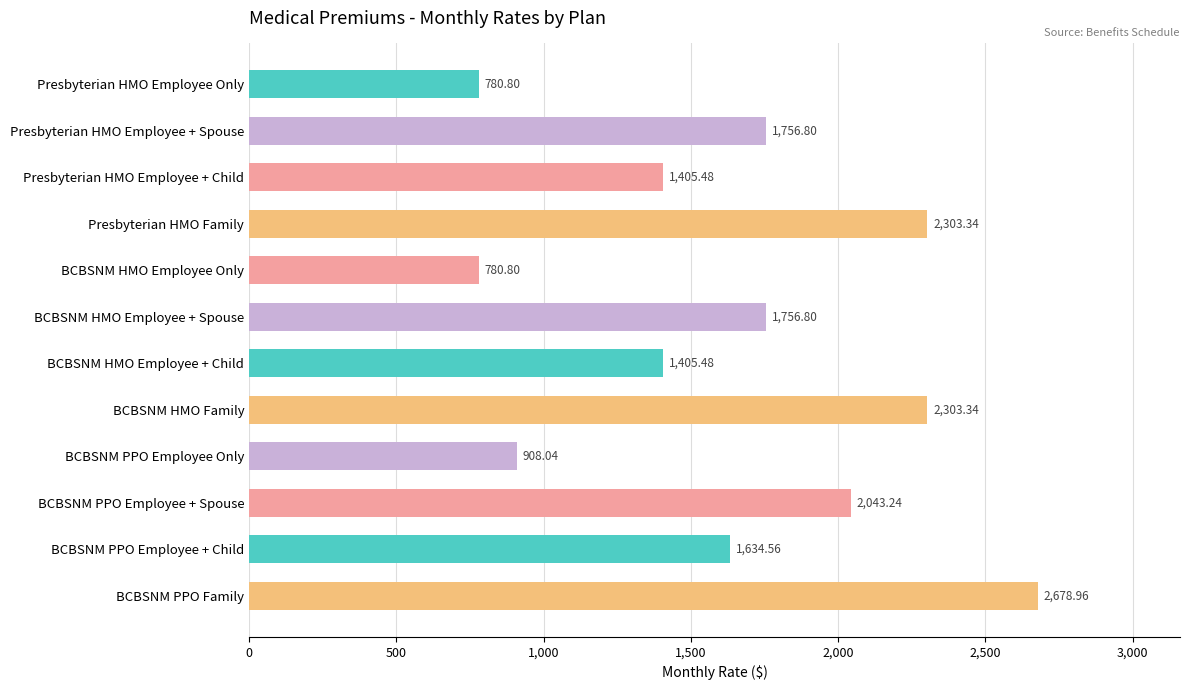

What is the label of the 9th bar from the top?

BCBSNM PPO Employee Only